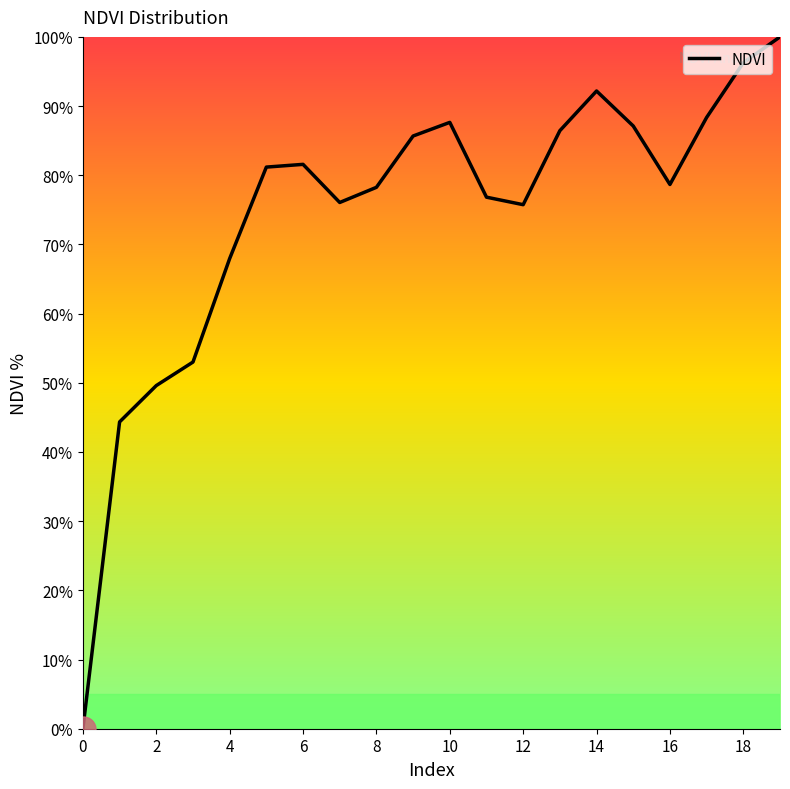

What is the maximum value shown in the chart?

100.0